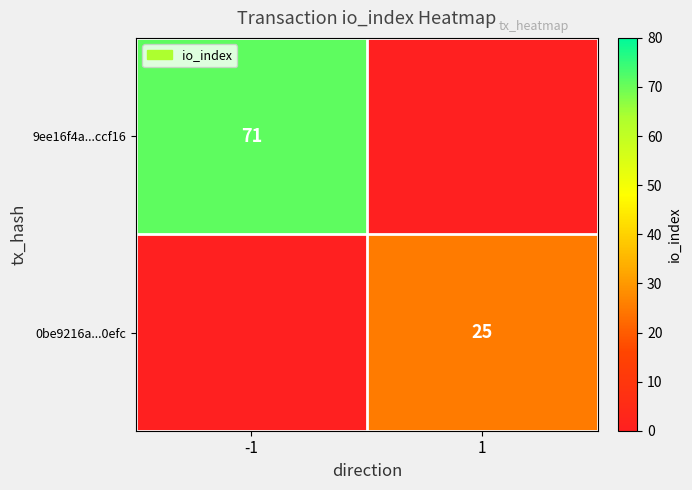

The value of 9ee16f4a...ccf16 at -1 is 31. True or false?

False